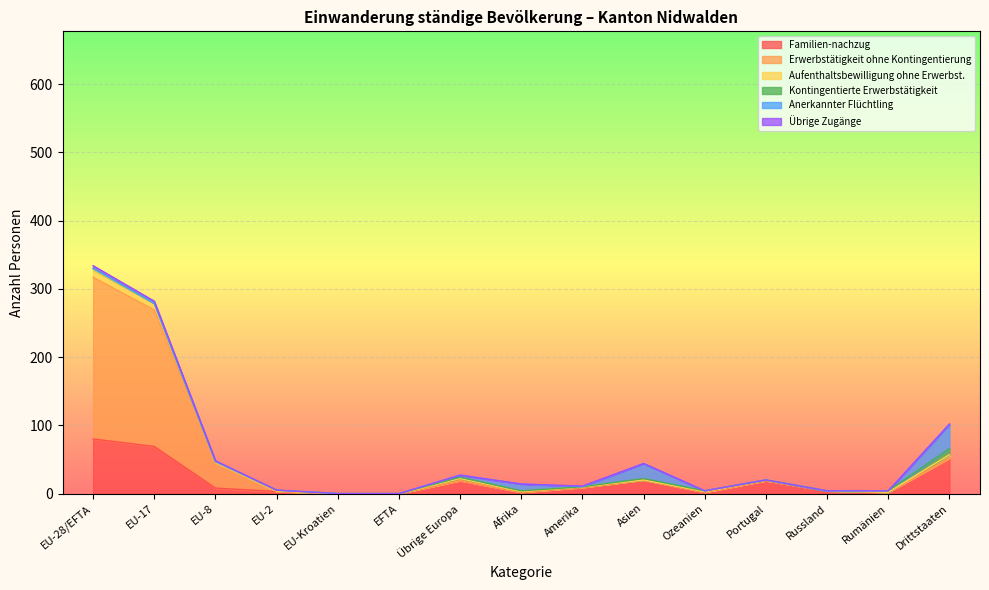

At which category is the sum across all series the highest?

EU-28/EFTA